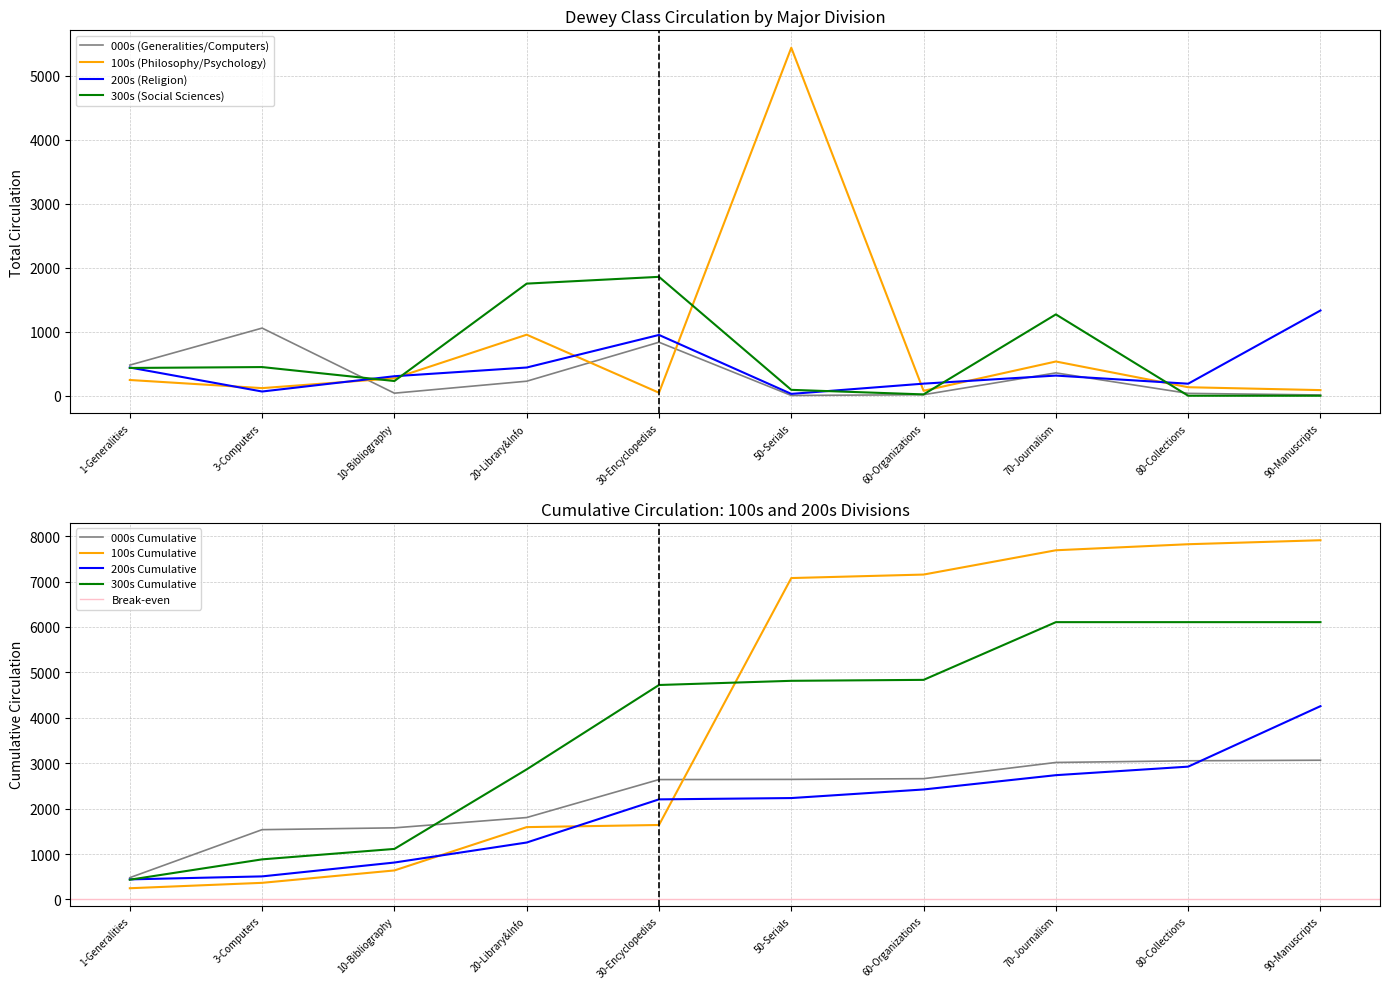

At which category does 200s (Religion) reach its first local peak?

30-Encyclopedias